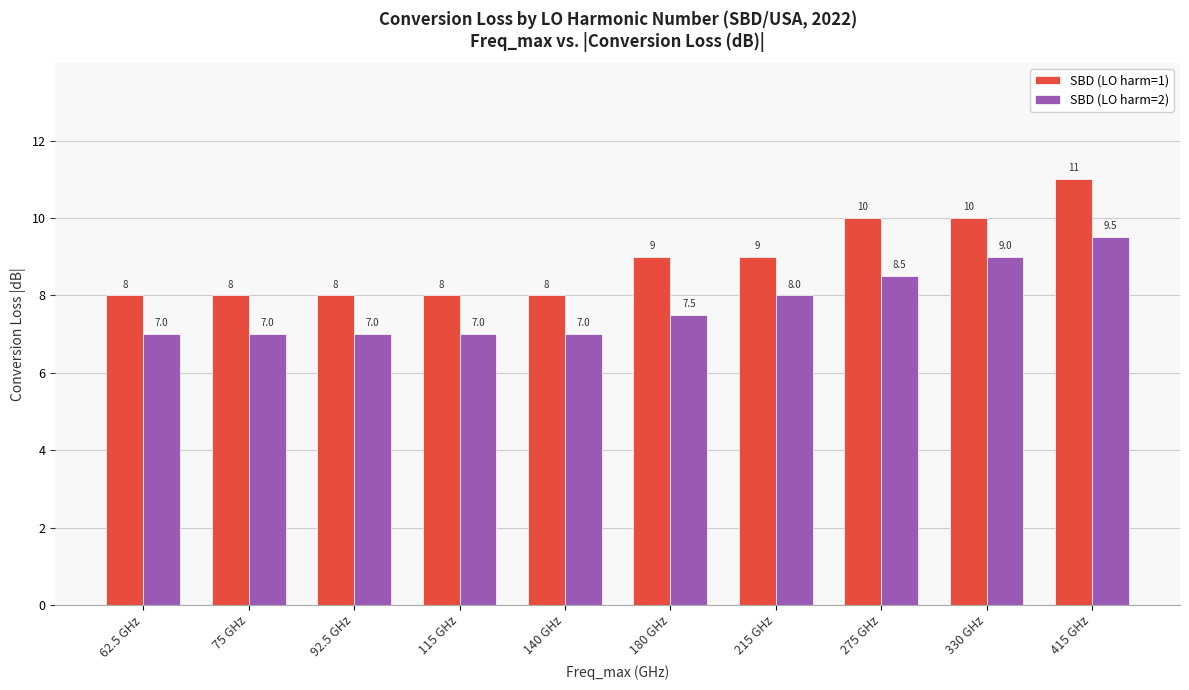

Which series has the largest range (max minus min)?

SBD (LO harm=1)